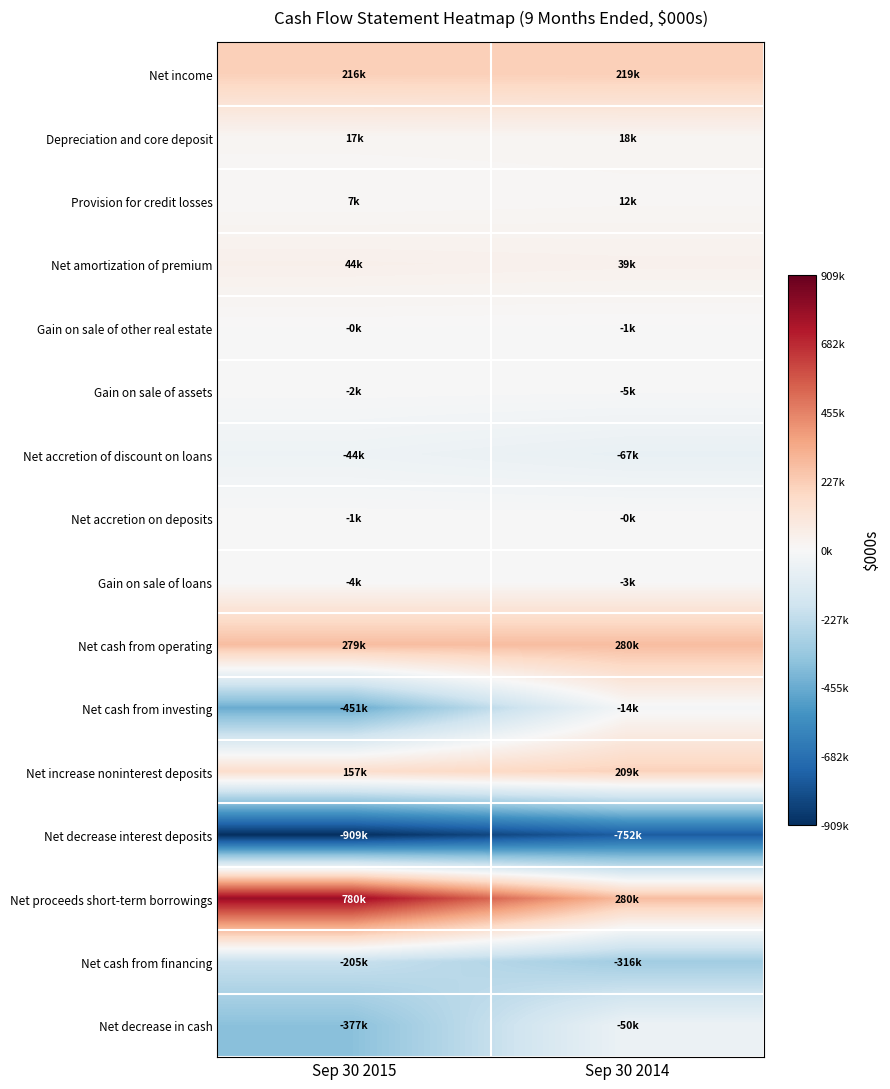

List the series in order of their peak value, highest first.

Net proceeds short-term borrowings, Net cash from operating, Net income, Net increase noninterest deposits, Net amortization of premium, Depreciation and core deposit, Provision for credit losses, Gain on sale of other real estate, Net accretion on deposits, Gain on sale of assets, Gain on sale of loans, Net cash from investing, Net accretion of discount on loans, Net decrease in cash, Net cash from financing, Net decrease interest deposits